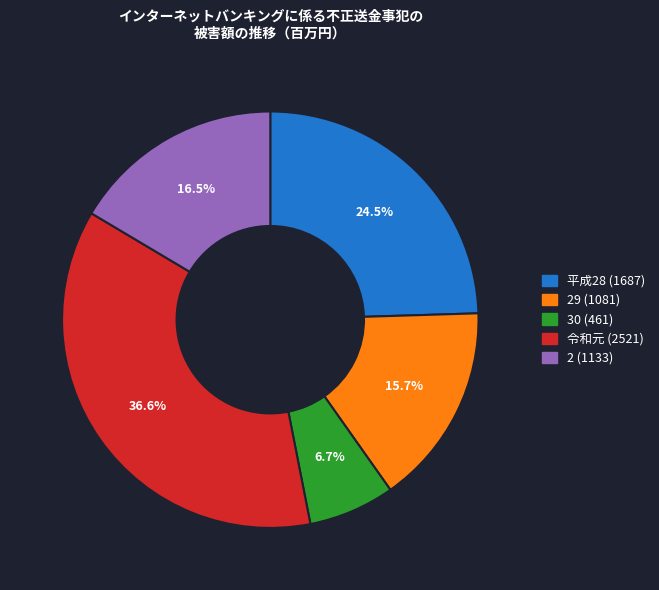

Does any single category account for the majority?

No